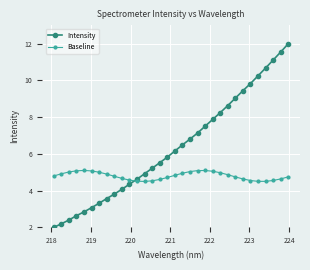

Which series ends up on top after the final intersection of Baseline and Intensity?

Intensity